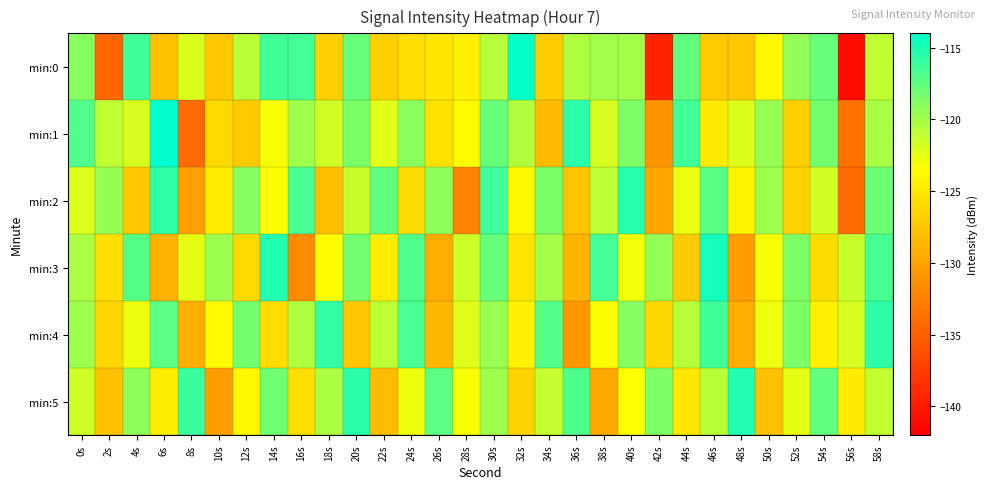

Reading left to right, list all the values displayed in this chart.

min:0: 0s=-119.0	2s=-134.5	4s=-116.4	6s=-127.8	8s=-122.0	10s=-127.4	12s=-120.8	14s=-116.4	16s=-116.5	18s=-126.7	20s=-117.7	22s=-126.8	24s=-125.8	26s=-125.1	28s=-124.3	30s=-120.6	32s=-114.2	34s=-127.0	36s=-120.4	38s=-120.0	40s=-120.0	42s=-139.3	44s=-117.5	46s=-127.2	48s=-127.4	50s=-123.8	52s=-119.4	54s=-117.8	56s=-141.1	58s=-121.0
min:1: 0s=-117.0	2s=-121.0	4s=-121.9	6s=-114.0	8s=-134.1	10s=-126.0	12s=-127.1	14s=-123.1	16s=-119.8	18s=-121.6	20s=-118.5	22s=-122.3	24s=-119.1	26s=-125.4	28s=-123.7	30s=-117.8	32s=-120.5	34s=-128.3	36s=-115.6	38s=-121.9	40s=-118.7	42s=-131.2	44s=-116.4	46s=-124.8	48s=-122.1	50s=-119.5	52s=-126.7	54s=-118.3	56s=-133.6	58s=-120.2
min:2: 0s=-122.1	2s=-119.5	4s=-127.3	6s=-115.8	8s=-130.2	10s=-124.7	12s=-118.9	14s=-123.4	16s=-116.7	18s=-128.1	20s=-121.3	22s=-117.6	24s=-125.9	26s=-119.2	28s=-132.4	30s=-116.3	32s=-123.8	34s=-118.5	36s=-127.6	38s=-120.9	40s=-115.4	42s=-129.7	44s=-122.6	46s=-117.3	48s=-124.1	50s=-119.8	52s=-126.5	54s=-121.7	56s=-134.2	58s=-118.0
min:3: 0s=-120.3	2s=-125.6	4s=-117.2	6s=-128.9	8s=-122.4	10s=-119.7	12s=-126.1	14s=-115.3	16s=-131.8	18s=-123.5	20s=-118.2	22s=-124.7	24s=-116.9	26s=-129.4	28s=-121.6	30s=-117.8	32s=-125.3	34s=-120.1	36s=-128.7	38s=-116.5	40s=-122.9	42s=-119.4	44s=-127.2	46s=-114.8	48s=-130.5	50s=-123.1	52s=-118.7	54s=-125.9	56s=-121.3	58s=-116.6
min:4: 0s=-119.8	2s=-126.3	4s=-122.7	6s=-117.4	8s=-129.1	10s=-123.6	12s=-118.3	14s=-125.8	16s=-120.5	18s=-115.9	20s=-127.4	22s=-121.0	24s=-116.7	26s=-128.5	28s=-122.2	30s=-119.6	32s=-124.3	34s=-117.1	36s=-130.8	38s=-123.4	40s=-118.9	42s=-126.2	44s=-120.7	46s=-116.4	48s=-129.3	50s=-122.8	52s=-118.6	54s=-124.5	56s=-121.9	58s=-115.7
min:5: 0s=-121.5	2s=-127.8	4s=-119.3	6s=-124.6	8s=-116.2	10s=-130.4	12s=-123.9	14s=-118.1	16s=-125.7	18s=-120.3	20s=-115.6	22s=-128.2	24s=-122.7	26s=-117.4	28s=-123.1	30s=-119.8	32s=-126.5	34s=-121.2	36s=-116.9	38s=-129.6	40s=-123.3	42s=-118.7	44s=-125.1	46s=-120.8	48s=-115.3	50s=-127.9	52s=-122.4	54s=-117.6	56s=-124.8	58s=-121.1